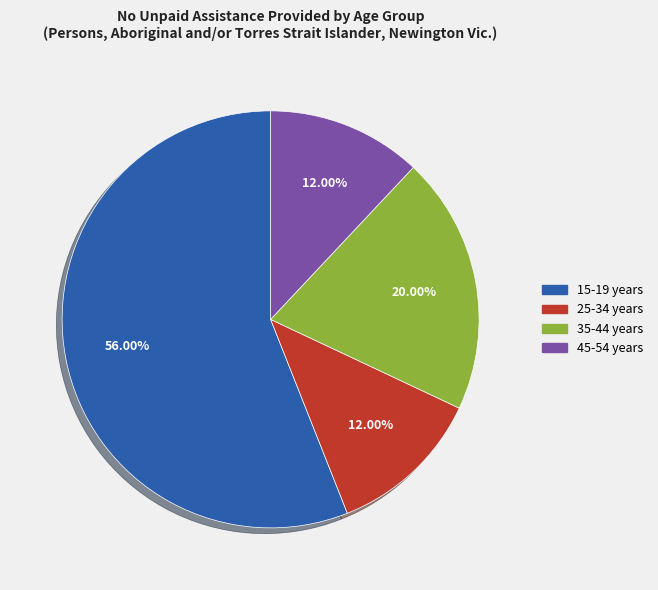

Does any single category account for the majority?

Yes